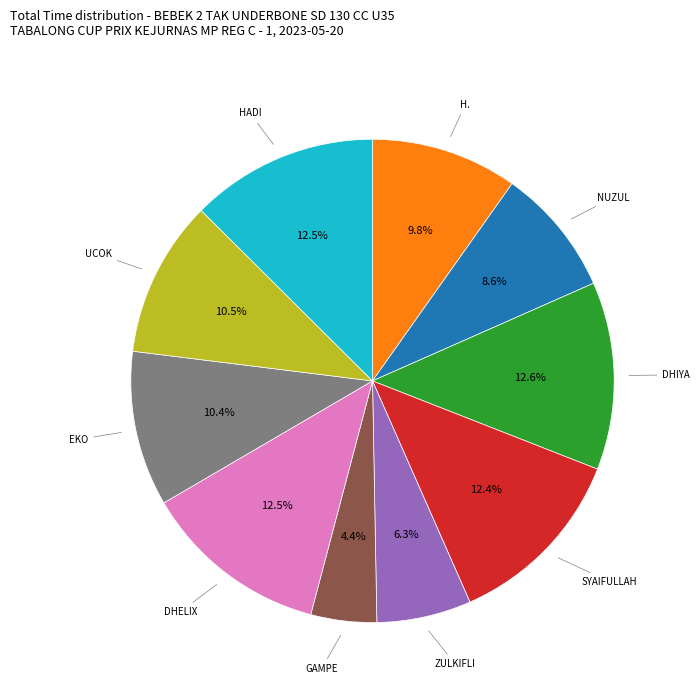

Is there a majority slice in this chart?

No